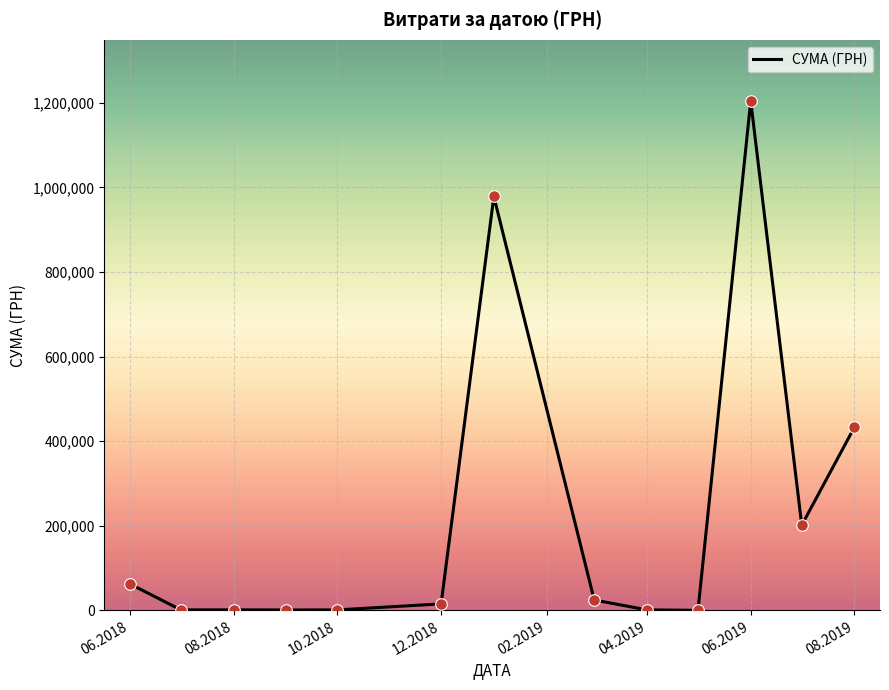

What is the maximum value shown in the chart?

1204251.0